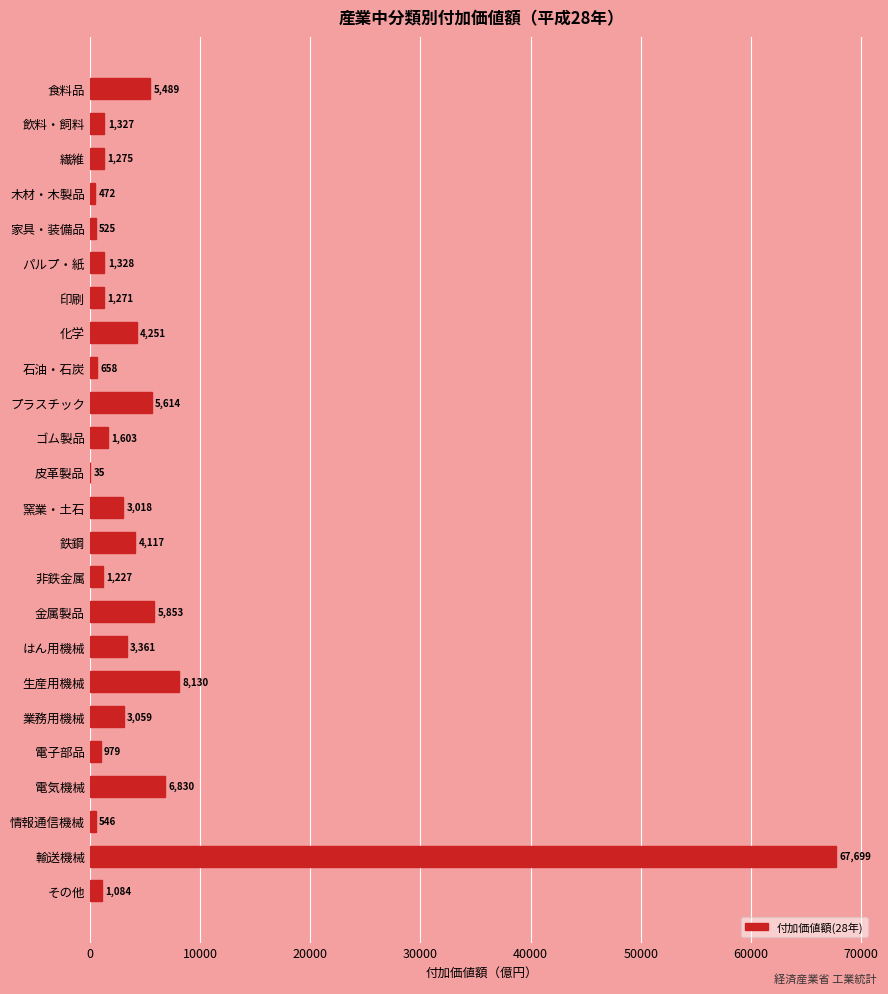

Is it true that the value at はん用機械 is 751?

False